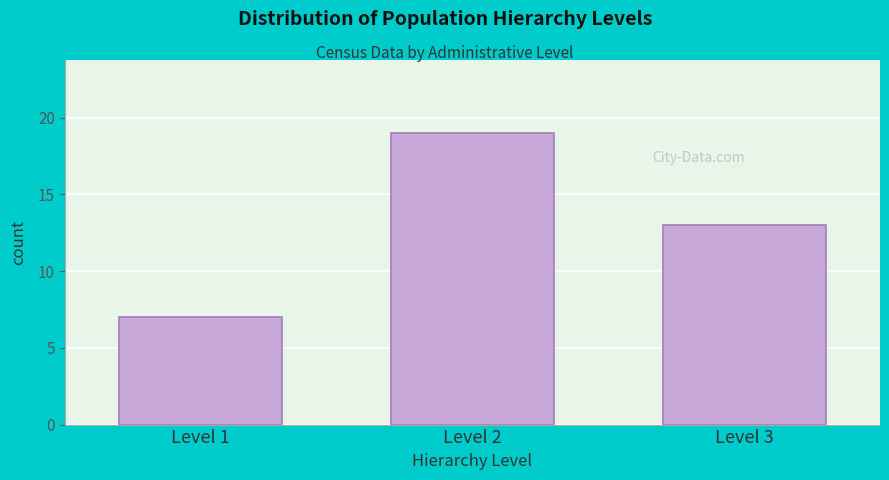

Reading right to left, what are all the values shown in this chart?

Level 3=13	Level 2=19	Level 1=7